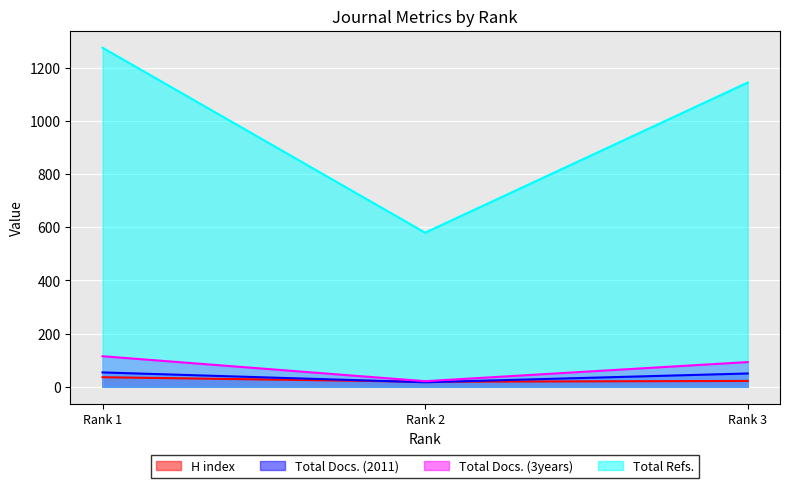

What are all the series names shown in the legend?

H index, Total Docs. (2011), Total Docs. (3years), Total Refs.